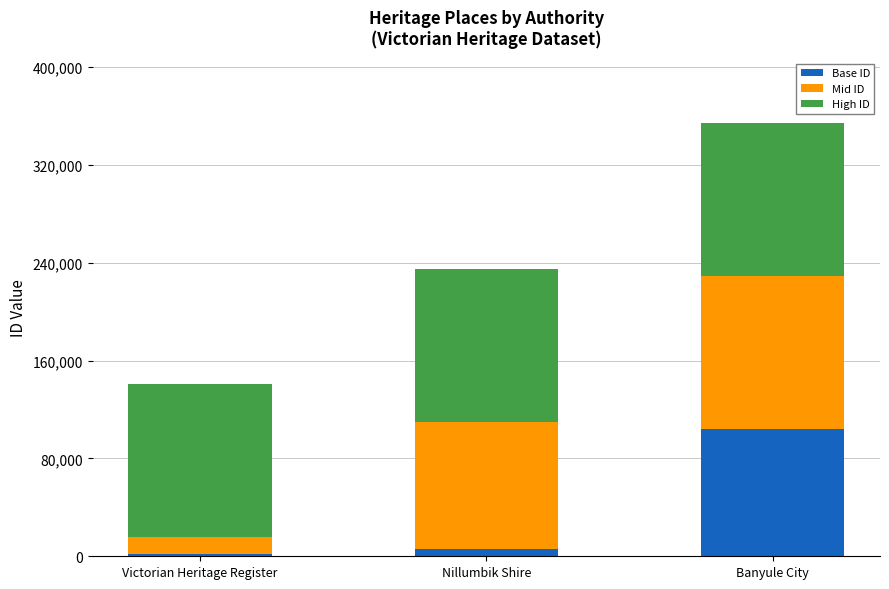

What is the difference between the maximum and second lowest values in the Base ID series?

98887